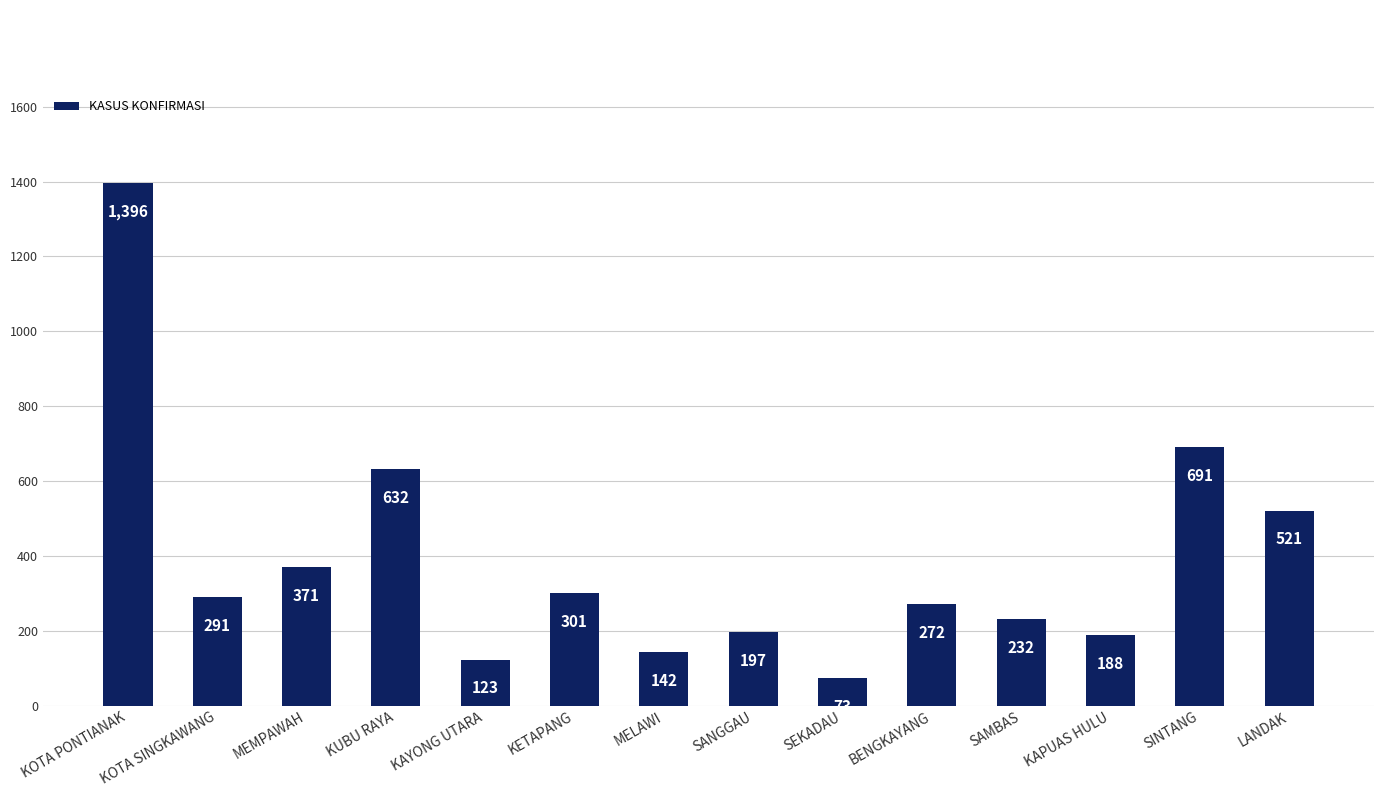

What is the label of the 7th bar from the right?

SANGGAU